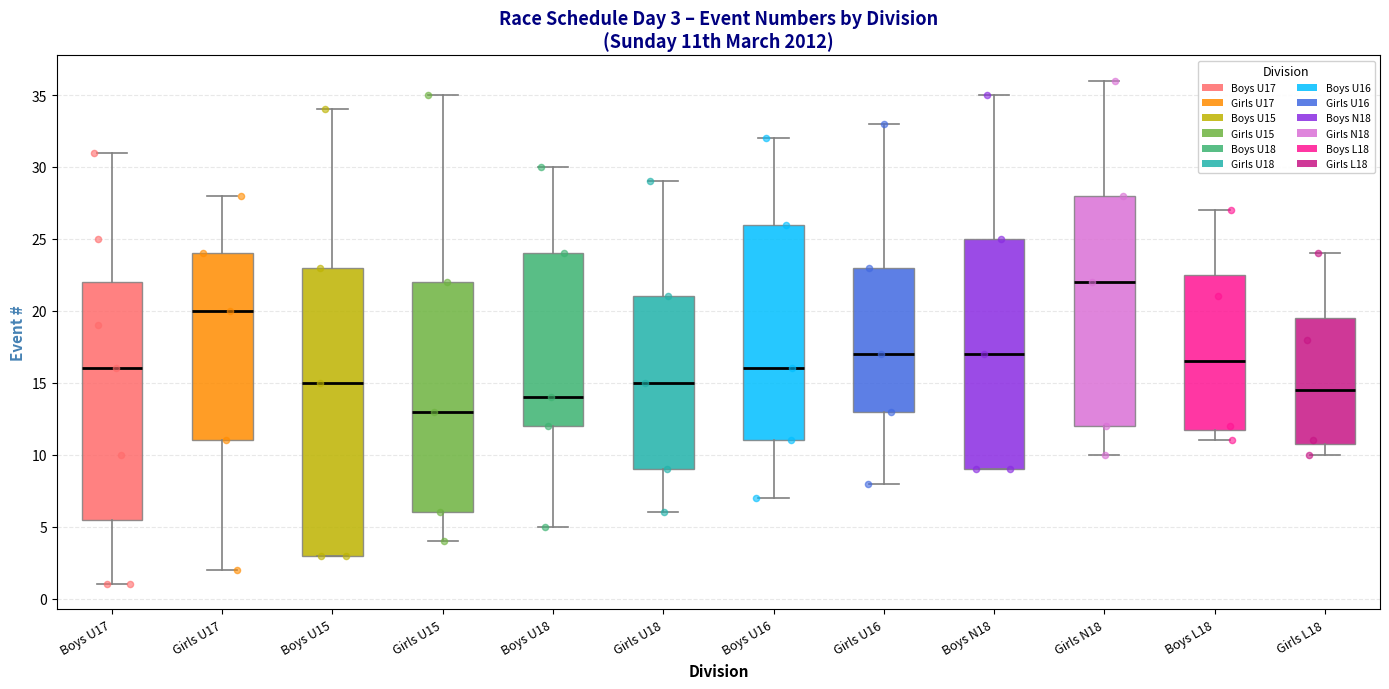

Comparing the boxes themselves (not the whiskers), which one is the tallest?

Boys U15